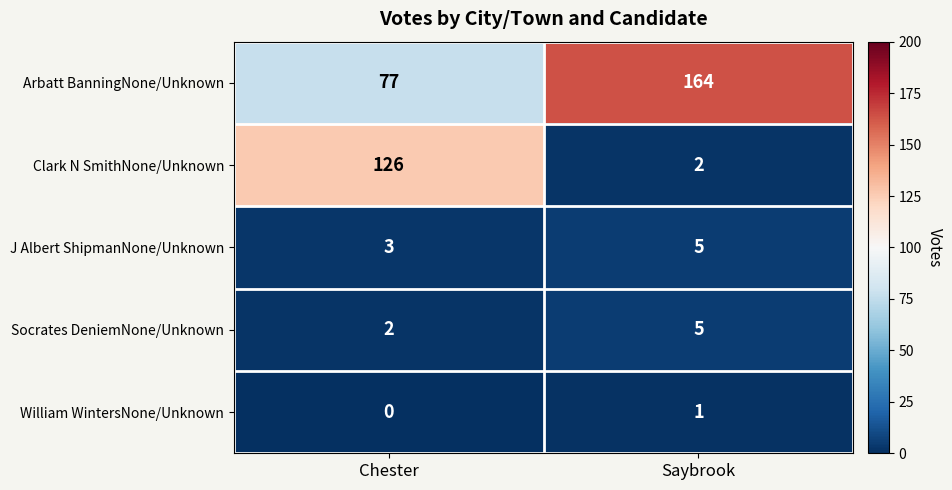

List the labels in order of Arbatt BanningNone/Unknown value, smallest first.

Chester, Saybrook